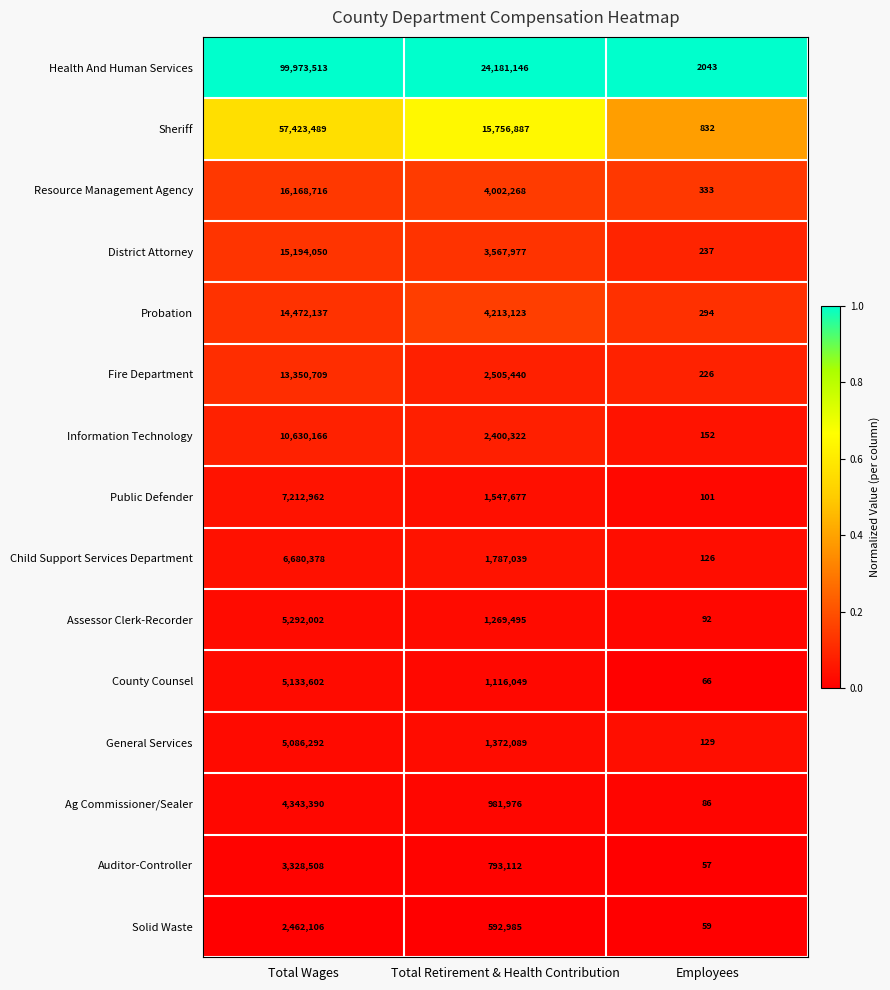

What value does the Solid Waste series have at Employees?

59